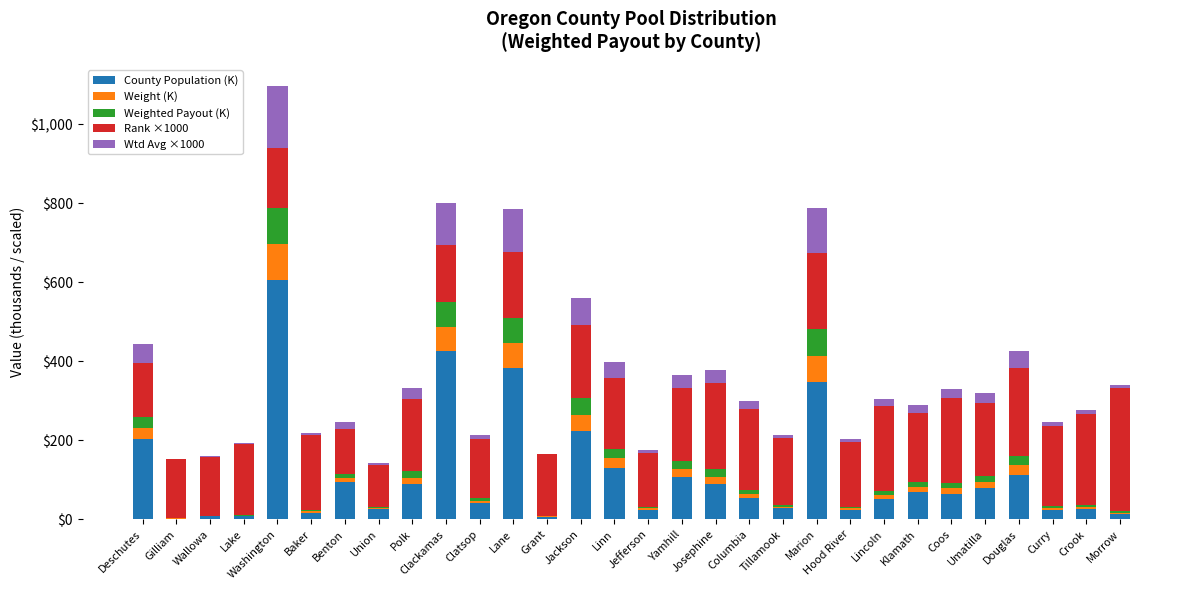

At which category is the sum across all series the highest?

Washington